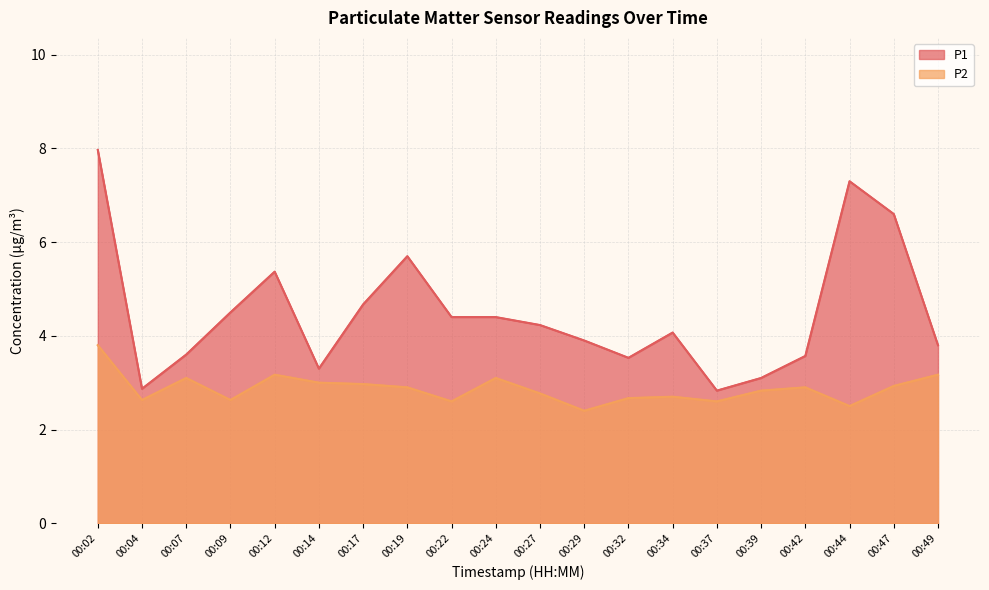

Which category has the highest value in the P1 series?

00:02